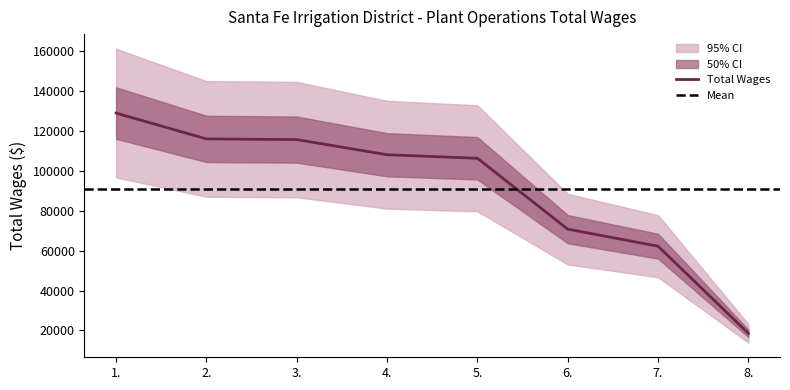

How many values exceed 108156?

3